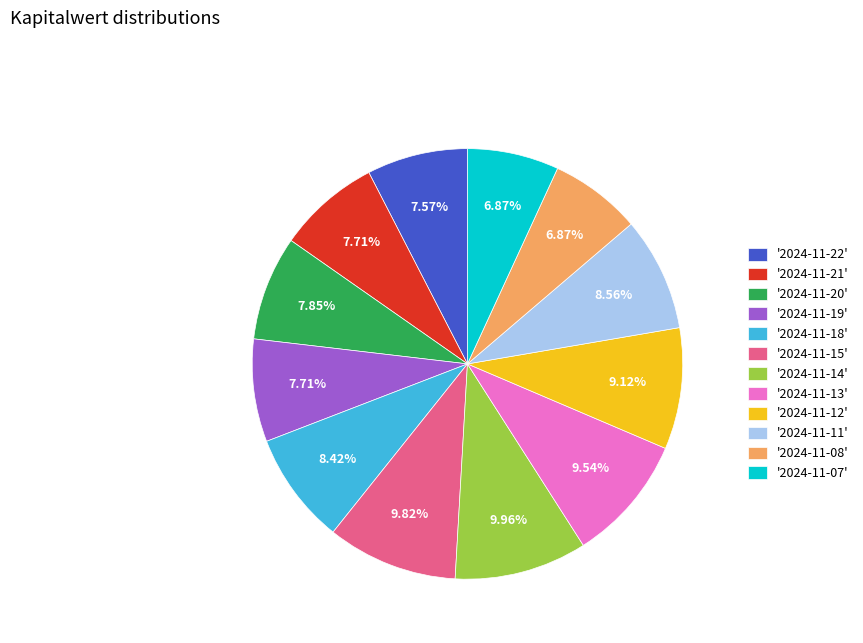

Count the number of slices in the pie.

12